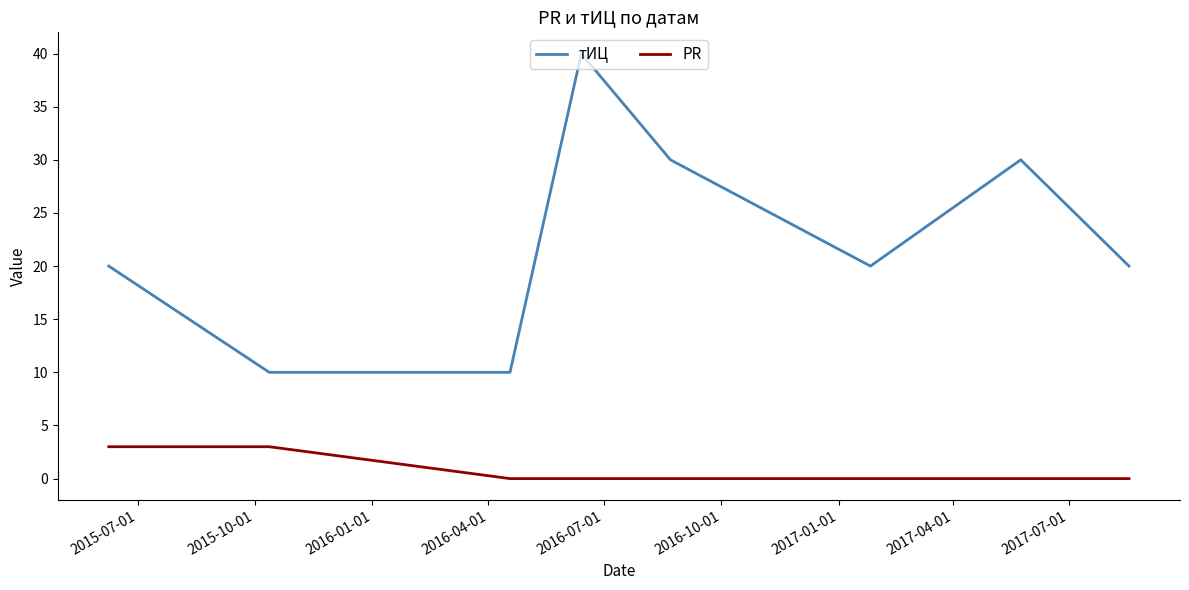

Which series has the largest total across all categories?

тИЦ